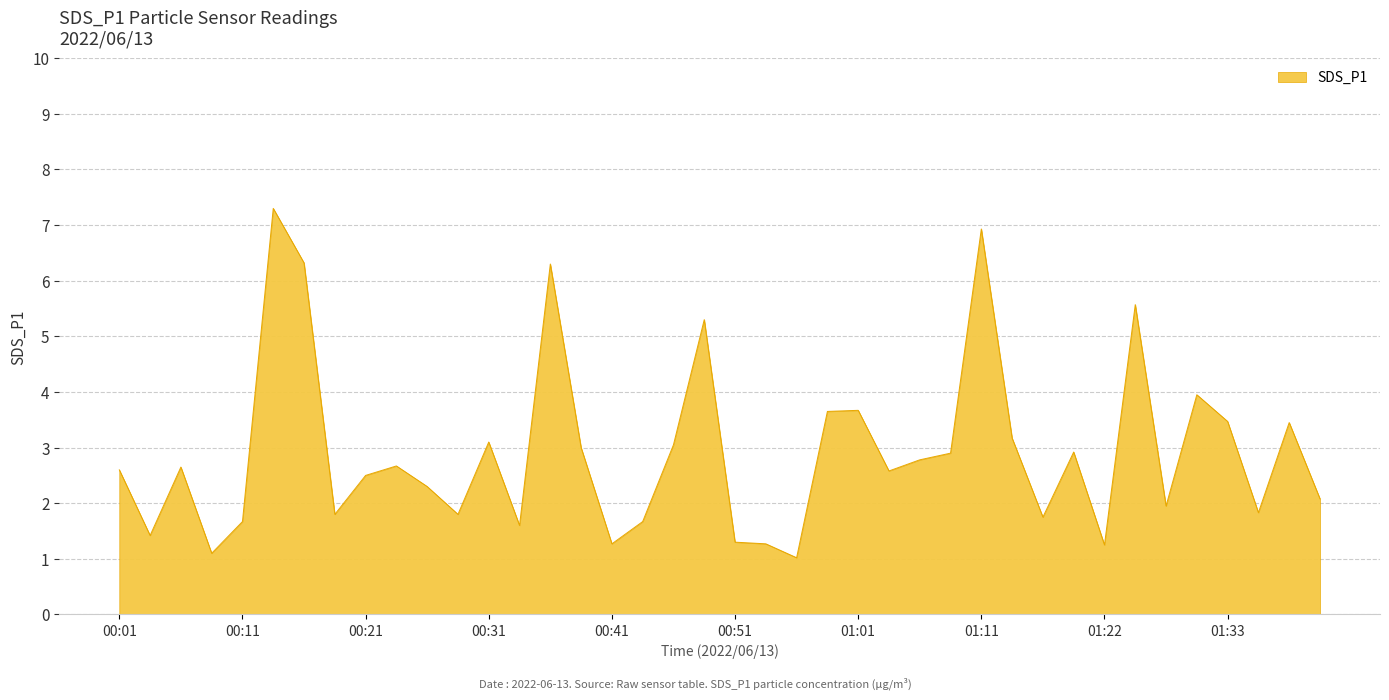

What is the difference between the maximum and minimum values?

6.3